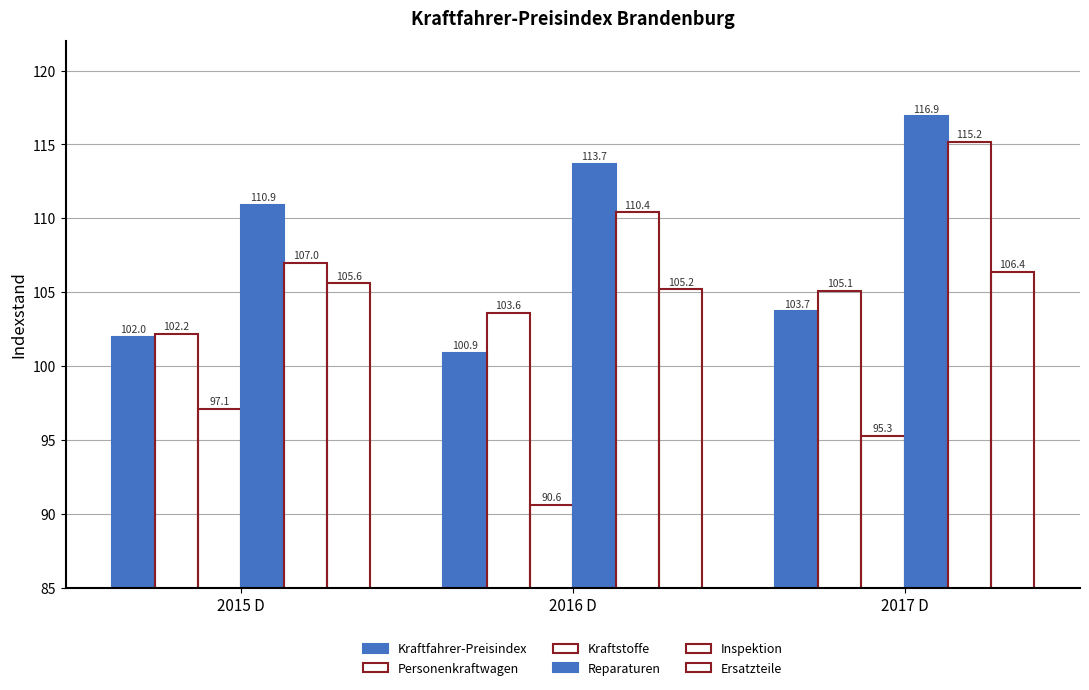

Count the number of data series in this chart.

6